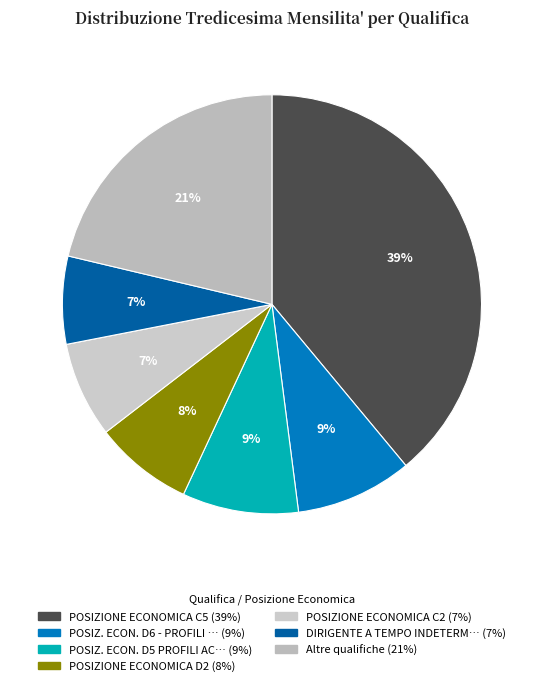

Count the number of slices in the pie.

7